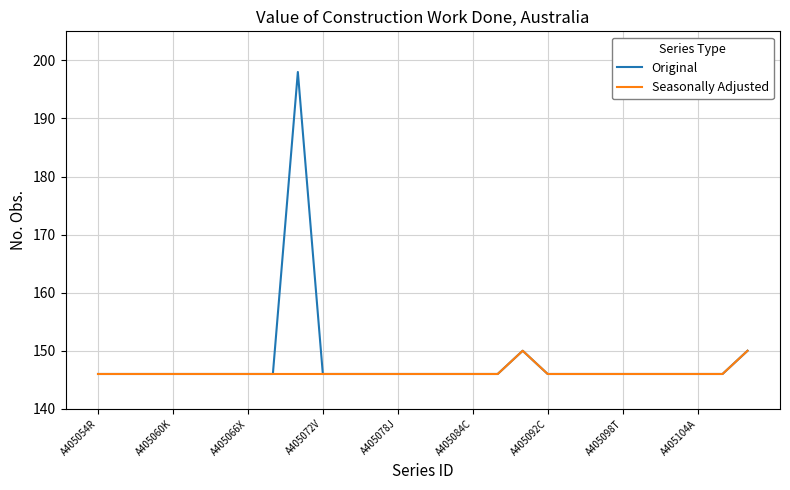

What is the minimum value shown in the chart?

146